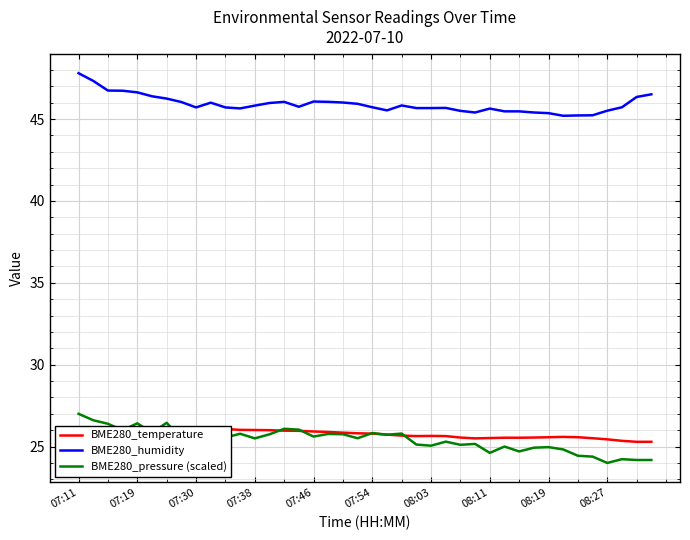

What is the highest value of the BME280_pressure (scaled) series?

27.0